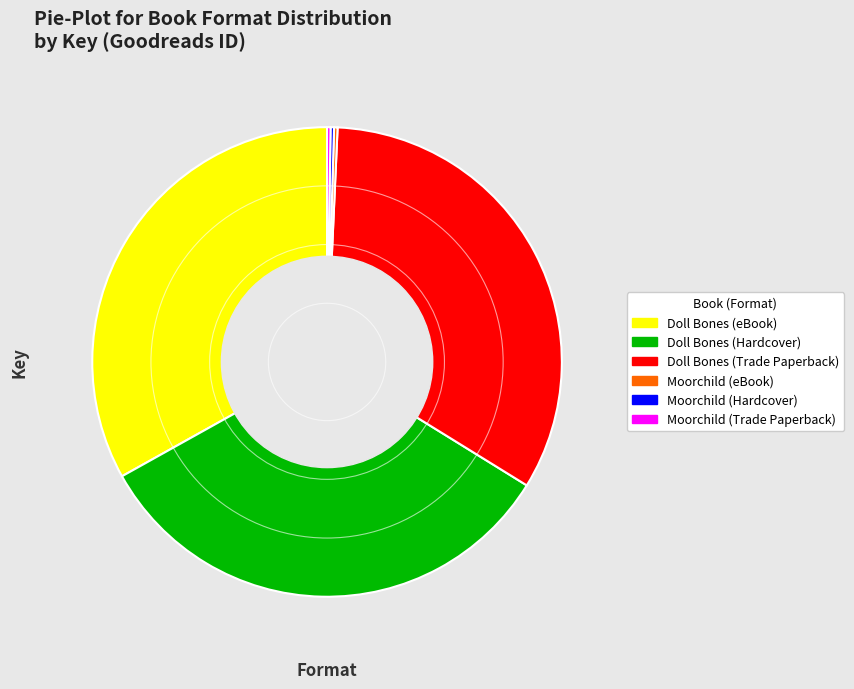

Do Doll Bones (eBook) and Doll Bones (Hardcover) together represent more than half of the pie?

Yes